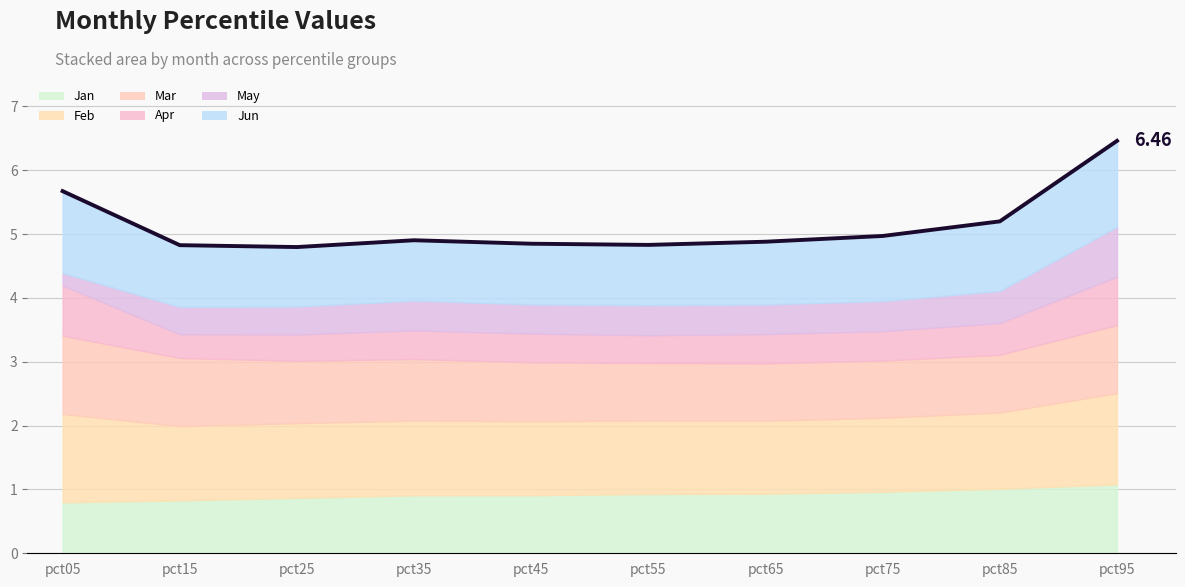

What is the difference between the second highest and minimum values in the Feb series?

0.2